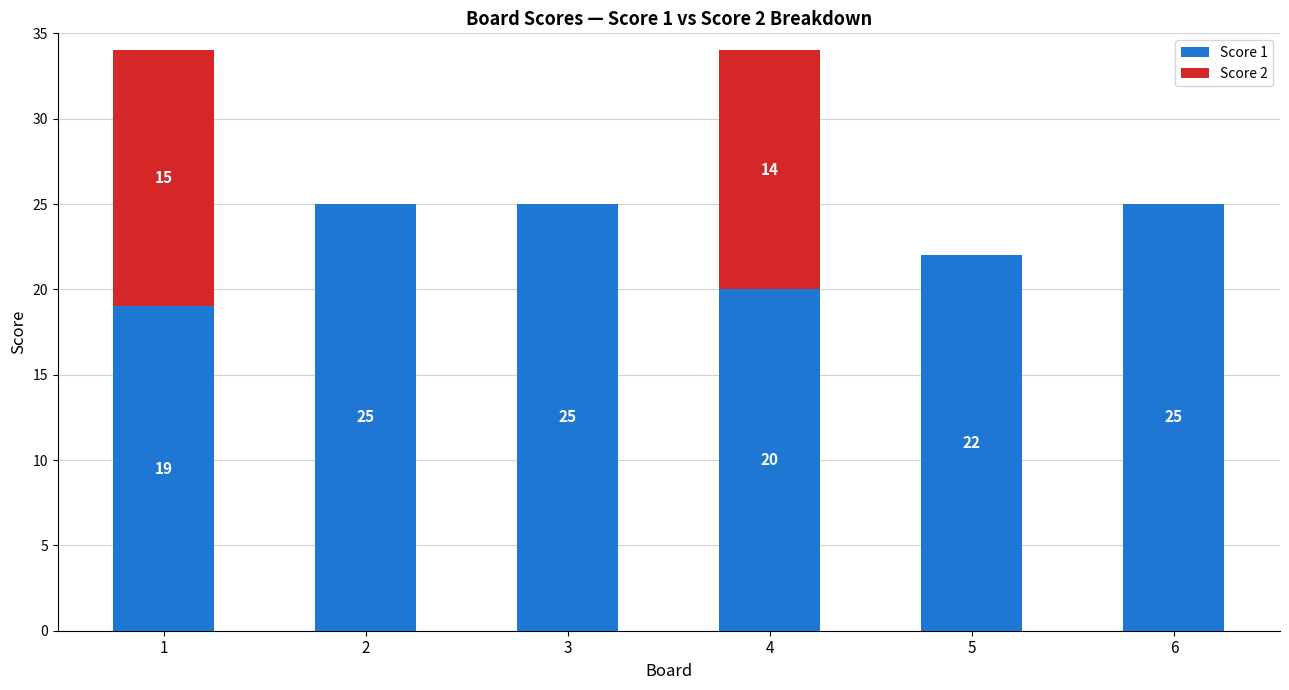

At which label is Score 1 closest to 22?

5